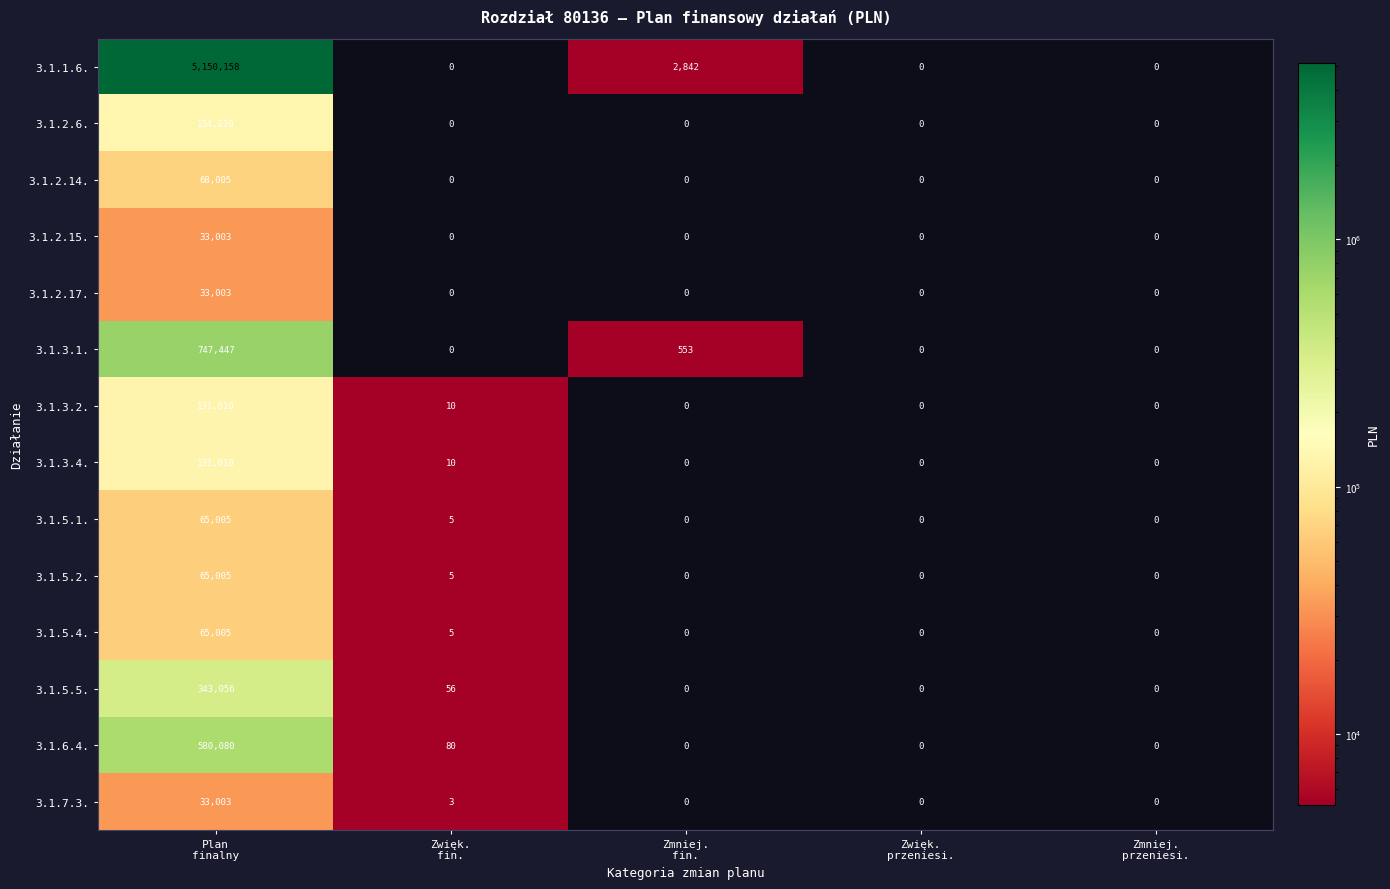

What is the total value across all series at Zmniej.
fin.?

3395